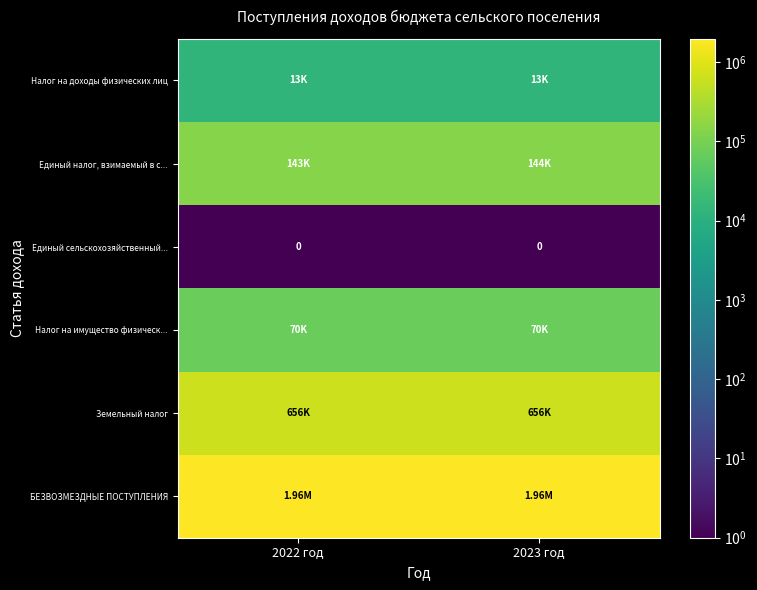

Count the number of data series in this chart.

6